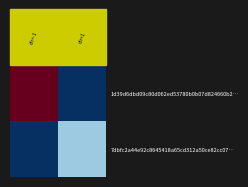

Which series has the largest total across all categories?

1d39d6dbd09c80d062ed53780b0b07d824660b2…